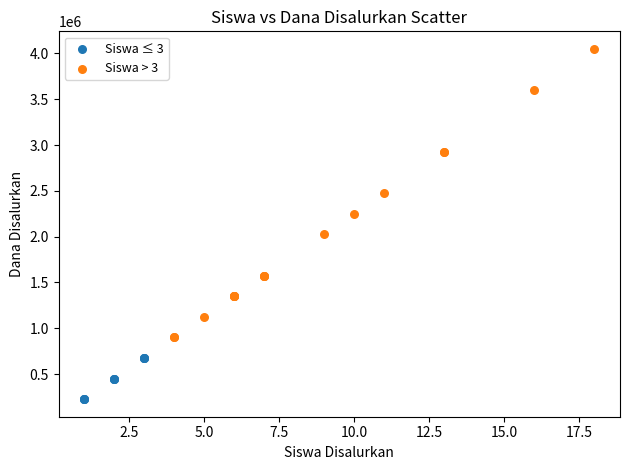

Which series reaches the minimum Y coordinate?

Siswa ≤ 3